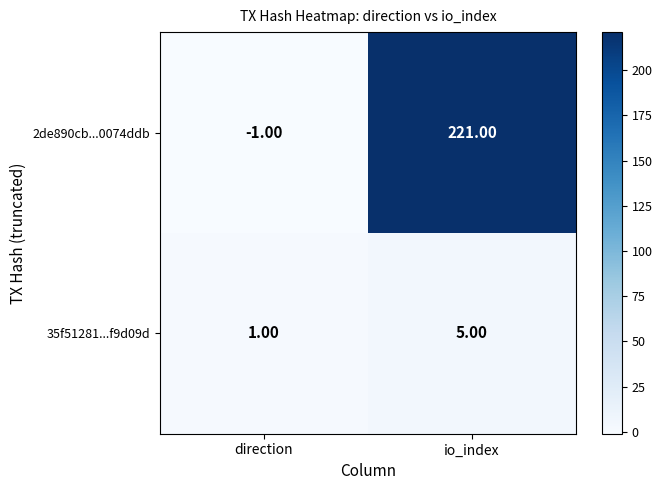

What is the sum of the 2de890cb...0074ddb values at io_index and direction?

220